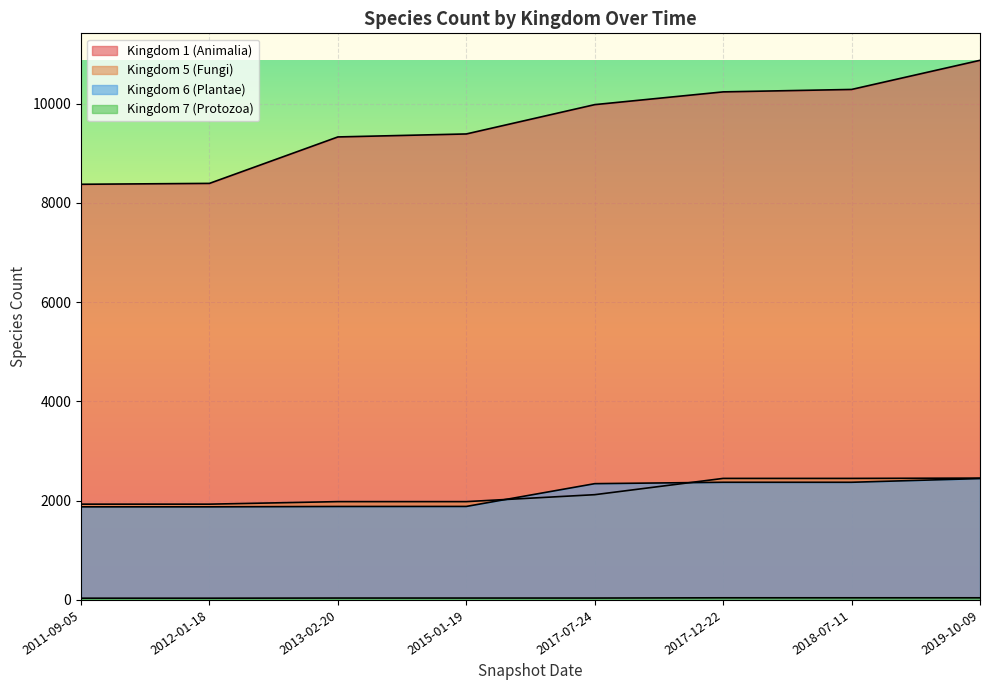

What is the label of the 8th point from the right?

2011-09-05